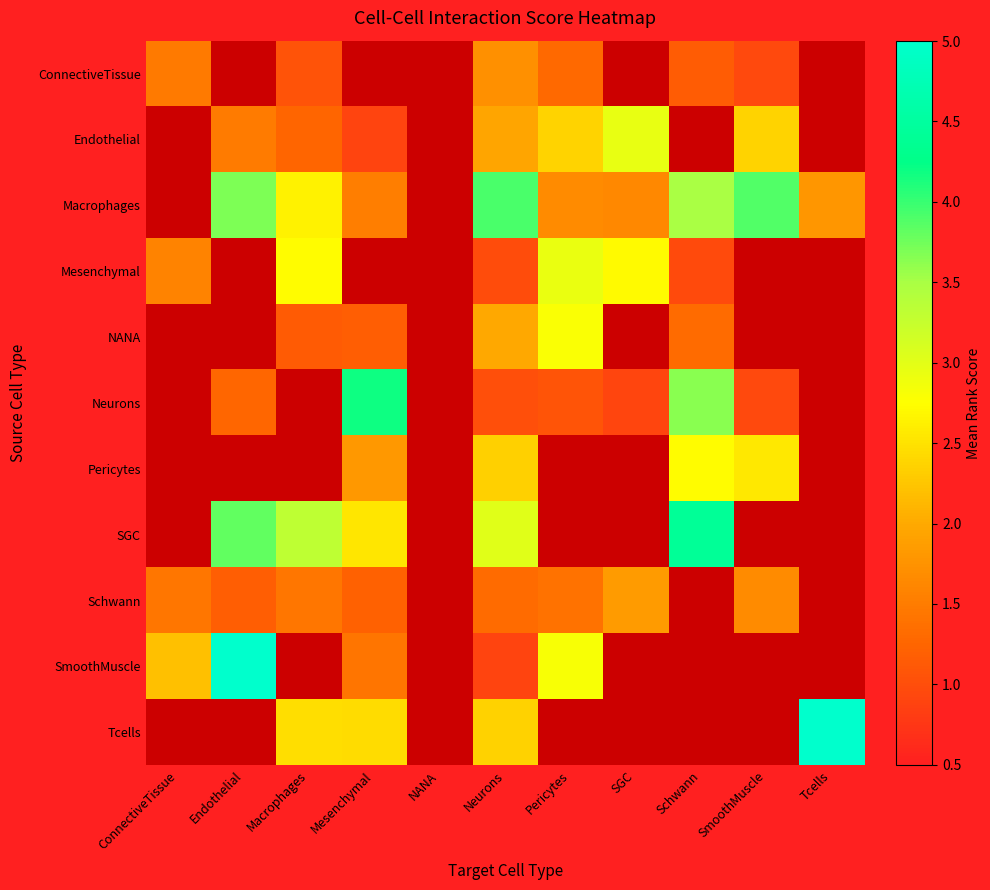

Is the value of Pericytes at Endothelial greater than the value of SmoothMuscle at Macrophages?

No